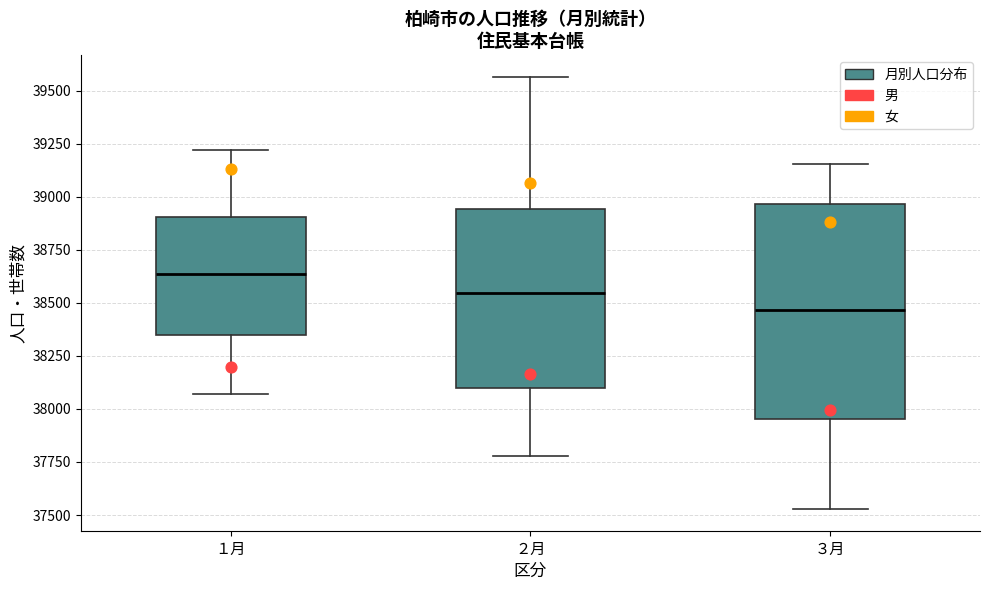

Where does the upper whisker of the box for ３月 end on the y-axis? The values are not printed on the chart, so give them approximately, as read against the axis.

39150